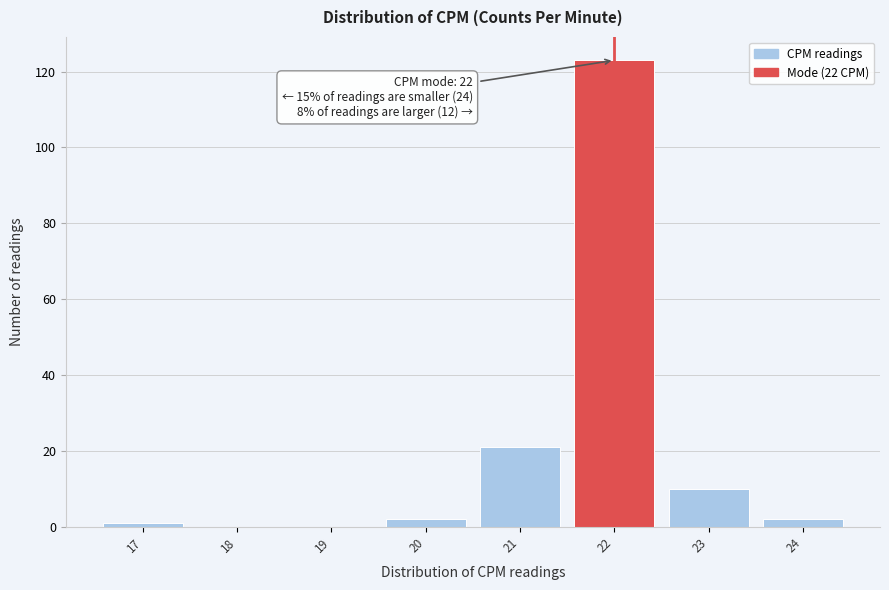

Over which range of the x-axis is the bar tallest?

21.5 to 22.5